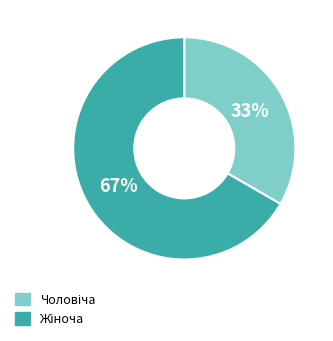

To the nearest percent, what is the average slice percentage?

50%